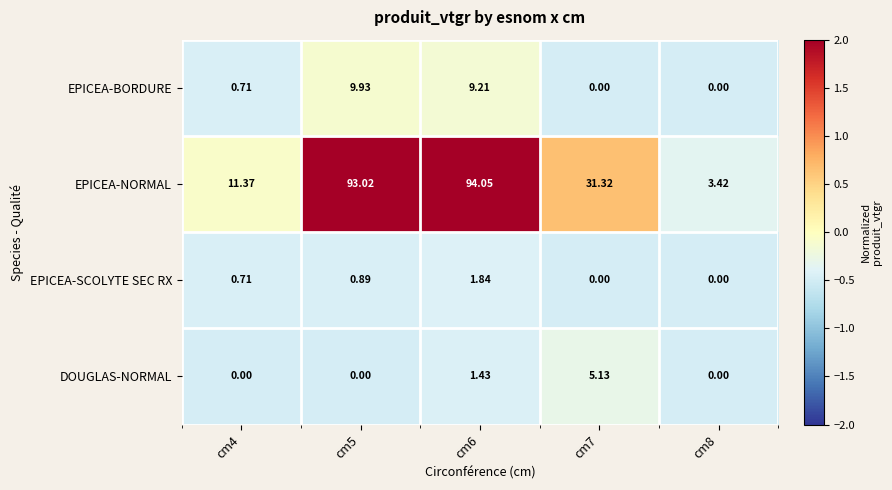

At how many categories does at least one series exceed 0?

3